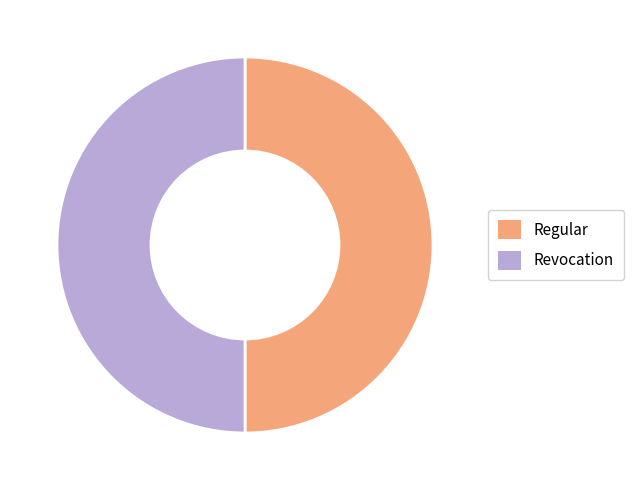

Count the number of slices in the pie.

2